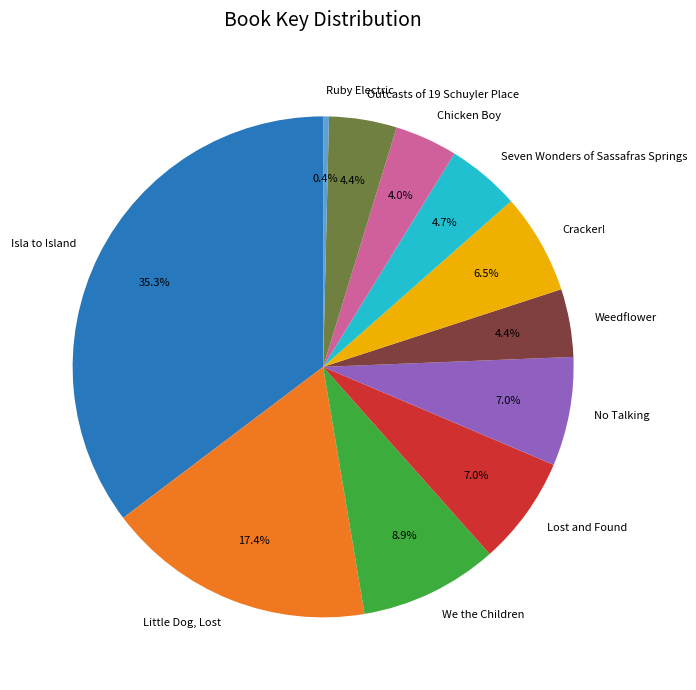

How much of the chart is everything except Seven Wonders of Sassafras Springs?

95.3%